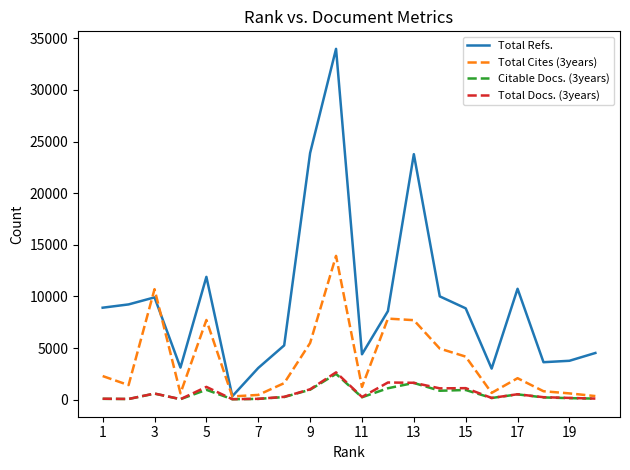

Which series has the largest total across all categories?

Total Refs.